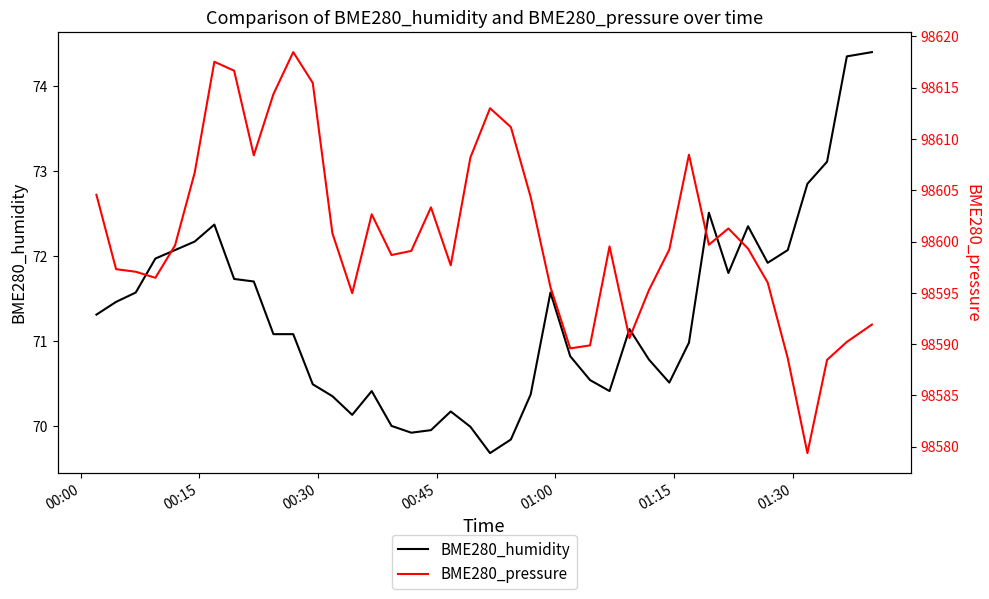

At how many categories does at least one series exceed 83325?

40